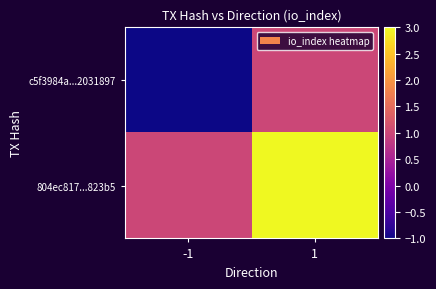

List the series in order of their peak value, highest first.

804ec817...823b5, c5f3984a...2031897